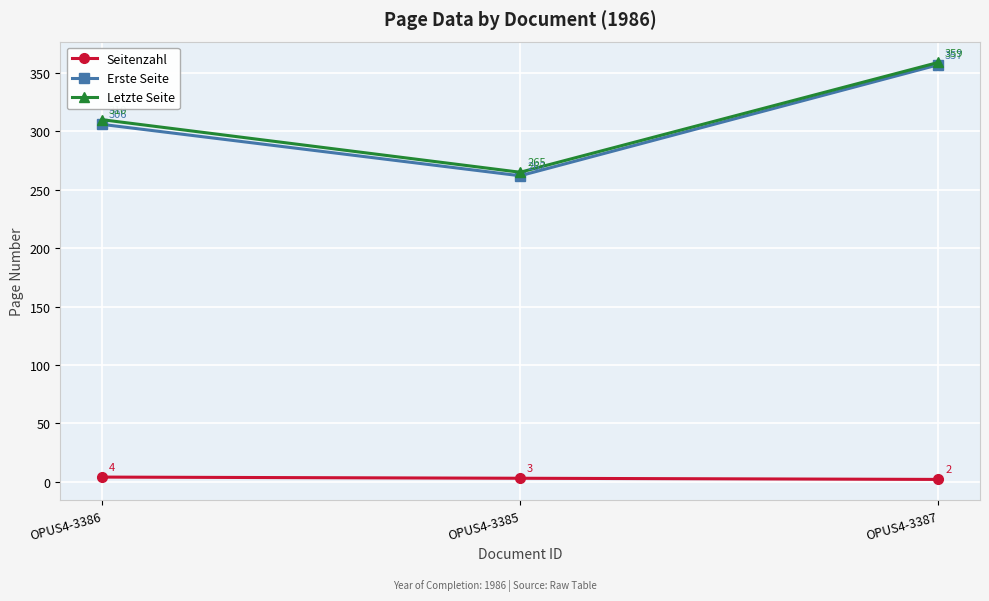

Is the value of Erste Seite at OPUS4-3387 greater than the value of Seitenzahl at OPUS4-3386?

Yes